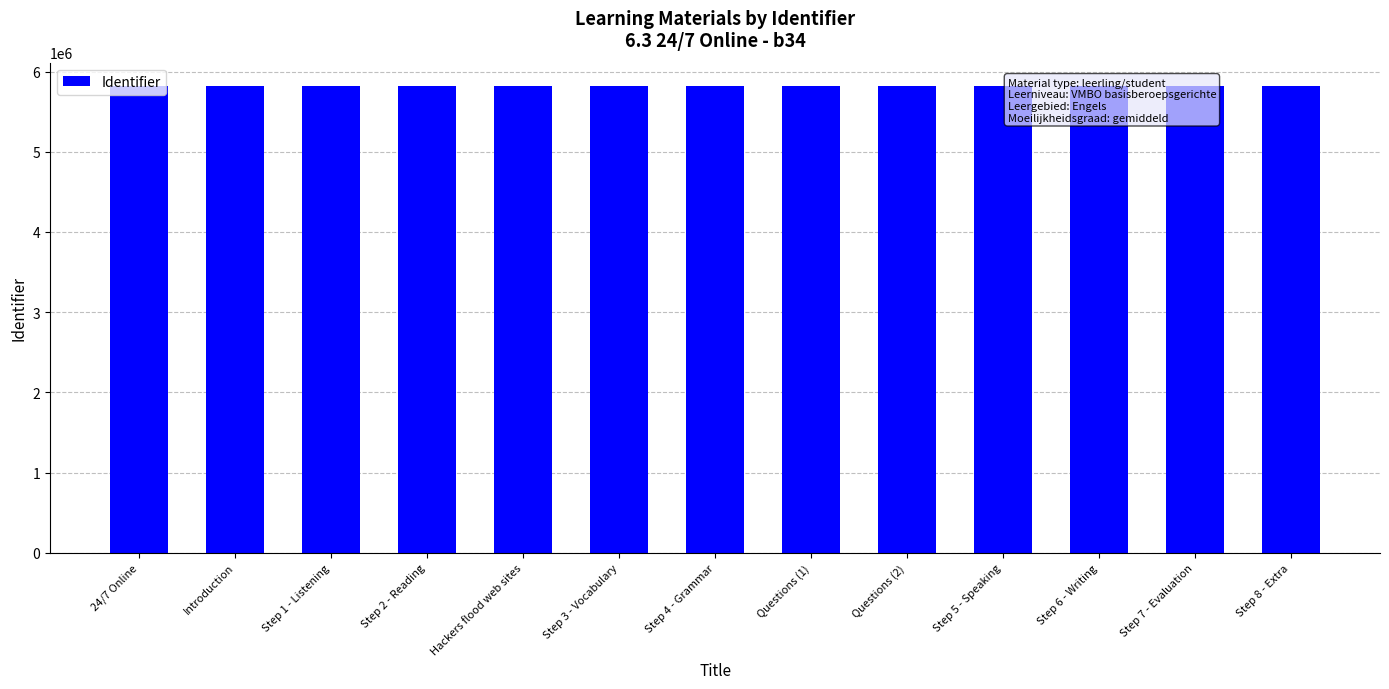

What is the ratio of the value at Step 8 - Extra to the value at Questions (1)?

1.0